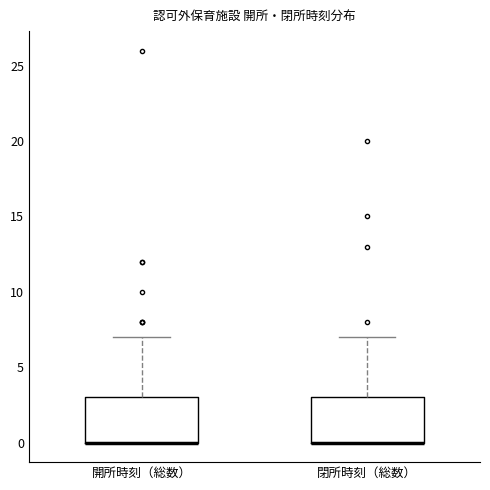

Reading left to right, transcribe this box plot: for each box, give where its median line is, the range the box spans, and where its two whiskers end, as read against the y-axis. The values are not printed on the chart, so give them approximately, as read against the axis.

開所時刻（総数）: median 0 (drawn on the box's lower edge), box 0 to 3, whiskers 0 to 7
閉所時刻（総数）: median 0 (drawn on the box's lower edge), box 0 to 3, whiskers 0 to 7